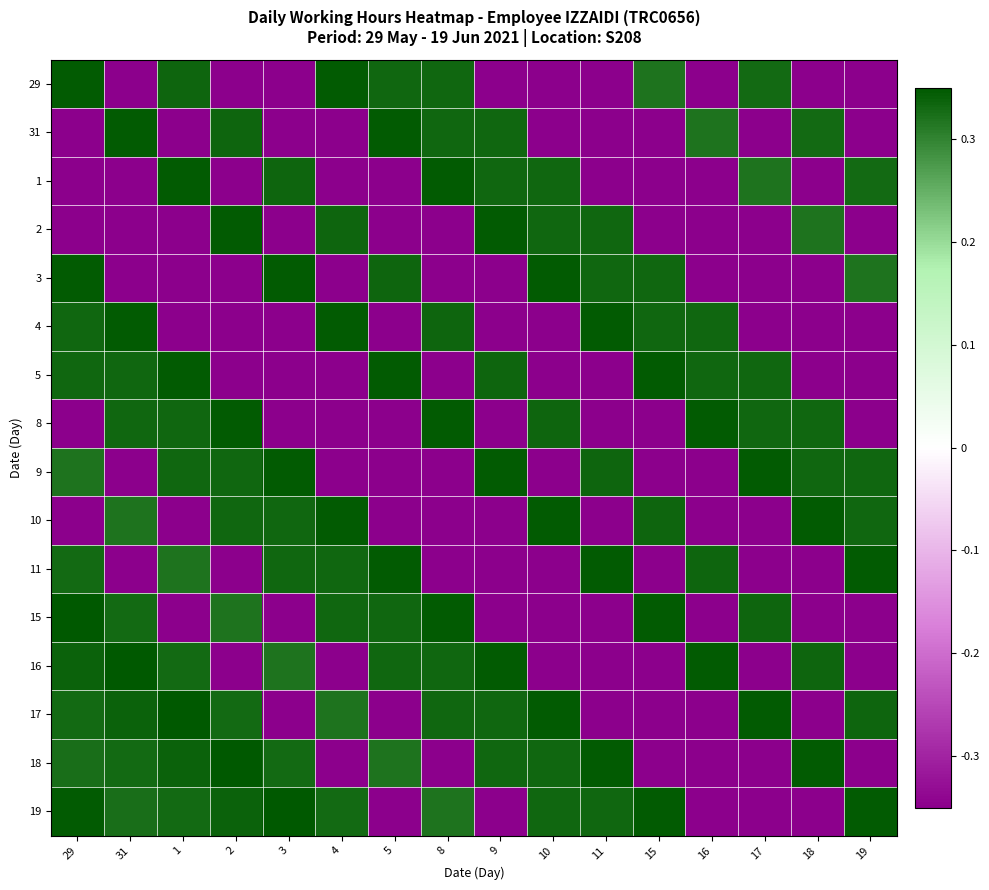

Reading right to left, what are all the values shown in this chart?

29: 19=-0.3	18=-0.3	17=0.3	16=-0.3	15=0.3	11=-0.3	10=-0.3	9=-0.3	8=0.3	5=0.3	4=0.3	3=-0.3	2=-0.3	1=0.3	31=-0.3	29=0.3
31: 19=-0.3	18=0.3	17=-0.3	16=0.3	15=-0.3	11=-0.3	10=-0.3	9=0.3	8=0.3	5=0.3	4=-0.3	3=-0.3	2=0.3	1=-0.3	31=0.3	29=-0.3
1: 19=0.3	18=-0.3	17=0.3	16=-0.3	15=-0.3	11=-0.3	10=0.3	9=0.3	8=0.3	5=-0.3	4=-0.3	3=0.3	2=-0.3	1=0.3	31=-0.3	29=-0.3
2: 19=-0.3	18=0.3	17=-0.3	16=-0.3	15=-0.3	11=0.3	10=0.3	9=0.3	8=-0.3	5=-0.3	4=0.3	3=-0.3	2=0.3	1=-0.3	31=-0.3	29=-0.3
3: 19=0.3	18=-0.3	17=-0.3	16=-0.3	15=0.3	11=0.3	10=0.3	9=-0.3	8=-0.3	5=0.3	4=-0.3	3=0.3	2=-0.3	1=-0.3	31=-0.3	29=0.3
4: 19=-0.3	18=-0.3	17=-0.3	16=0.3	15=0.3	11=0.3	10=-0.3	9=-0.3	8=0.3	5=-0.3	4=0.3	3=-0.3	2=-0.3	1=-0.3	31=0.3	29=0.3
5: 19=-0.3	18=-0.3	17=0.3	16=0.3	15=0.3	11=-0.3	10=-0.3	9=0.3	8=-0.3	5=0.3	4=-0.3	3=-0.3	2=-0.3	1=0.3	31=0.3	29=0.3
8: 19=-0.3	18=0.3	17=0.3	16=0.3	15=-0.3	11=-0.3	10=0.3	9=-0.3	8=0.3	5=-0.3	4=-0.3	3=-0.3	2=0.3	1=0.3	31=0.3	29=-0.3
9: 19=0.3	18=0.3	17=0.3	16=-0.3	15=-0.3	11=0.3	10=-0.3	9=0.3	8=-0.3	5=-0.3	4=-0.3	3=0.3	2=0.3	1=0.3	31=-0.3	29=0.3
10: 19=0.3	18=0.3	17=-0.3	16=-0.3	15=0.3	11=-0.3	10=0.3	9=-0.3	8=-0.3	5=-0.3	4=0.3	3=0.3	2=0.3	1=-0.3	31=0.3	29=-0.3
11: 19=0.3	18=-0.3	17=-0.3	16=0.3	15=-0.3	11=0.3	10=-0.3	9=-0.3	8=-0.3	5=0.3	4=0.3	3=0.3	2=-0.3	1=0.3	31=-0.3	29=0.3
15: 19=-0.3	18=-0.3	17=0.3	16=-0.3	15=0.3	11=-0.3	10=-0.3	9=-0.3	8=0.3	5=0.3	4=0.3	3=-0.3	2=0.3	1=-0.3	31=0.3	29=0.3
16: 19=-0.3	18=0.3	17=-0.3	16=0.3	15=-0.3	11=-0.3	10=-0.3	9=0.3	8=0.3	5=0.3	4=-0.3	3=0.3	2=-0.3	1=0.3	31=0.3	29=0.3
17: 19=0.3	18=-0.3	17=0.3	16=-0.3	15=-0.3	11=-0.3	10=0.3	9=0.3	8=0.3	5=-0.3	4=0.3	3=-0.3	2=0.3	1=0.3	31=0.3	29=0.3
18: 19=-0.3	18=0.3	17=-0.3	16=-0.3	15=-0.3	11=0.3	10=0.3	9=0.3	8=-0.3	5=0.3	4=-0.3	3=0.3	2=0.3	1=0.3	31=0.3	29=0.3
19: 19=0.3	18=-0.3	17=-0.3	16=-0.3	15=0.3	11=0.3	10=0.3	9=-0.3	8=0.3	5=-0.3	4=0.3	3=0.3	2=0.3	1=0.3	31=0.3	29=0.3